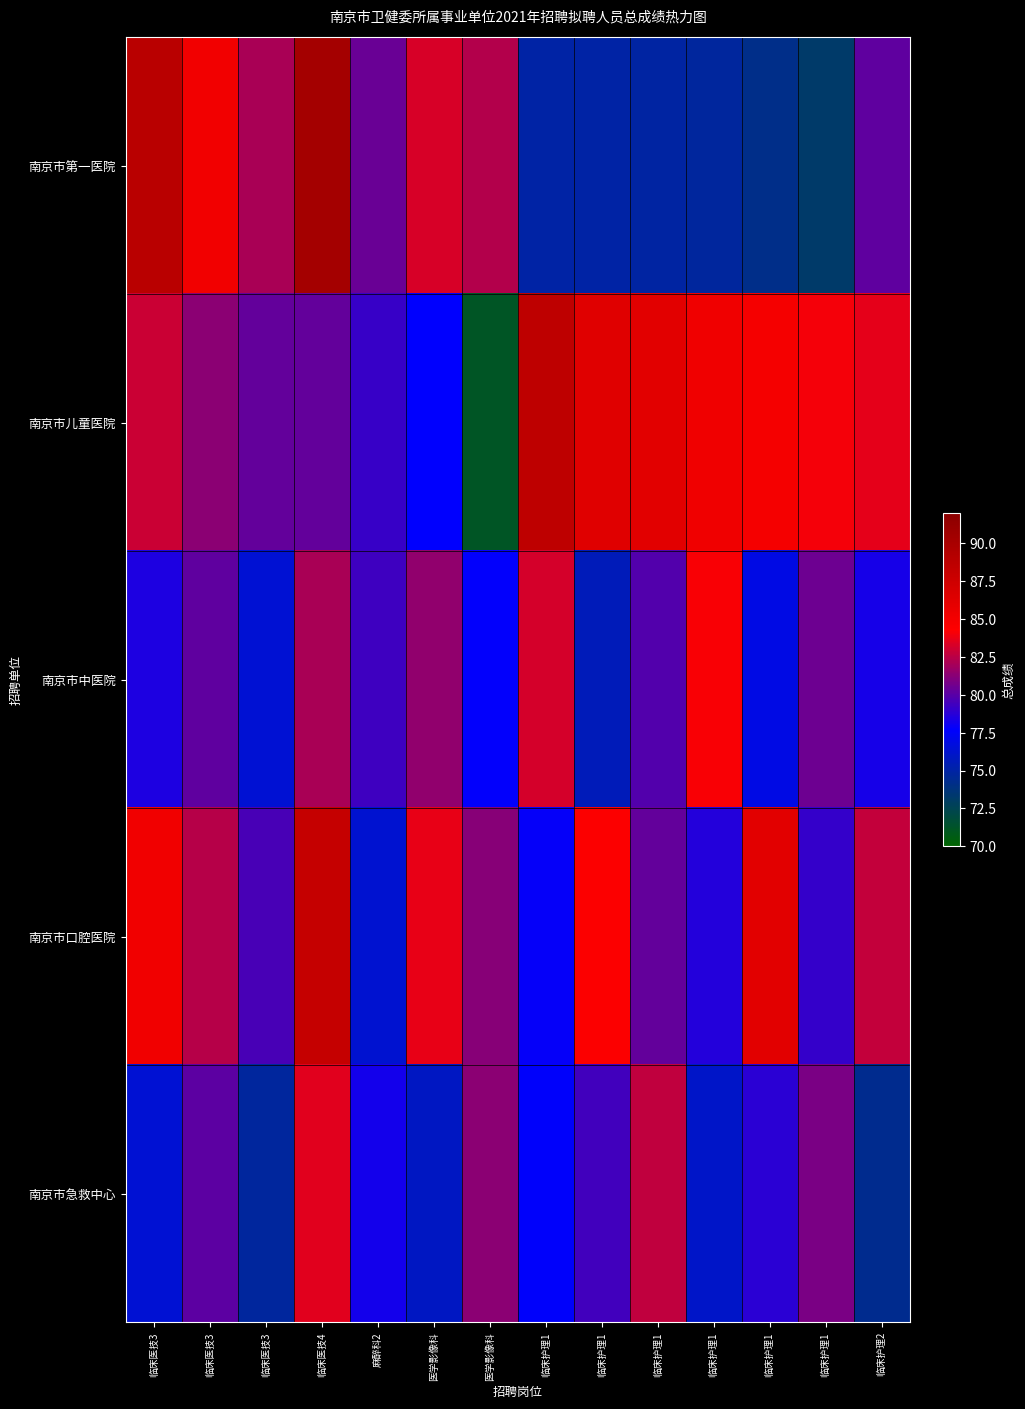

Which series has the largest range (max minus min)?

南京市儿童医院